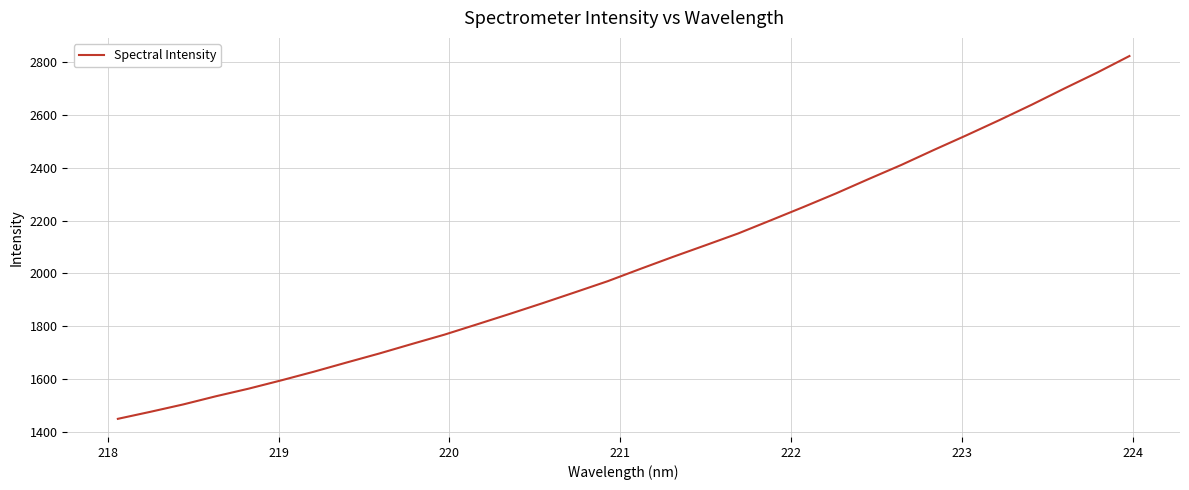

What is the greatest value displayed?

2823.6